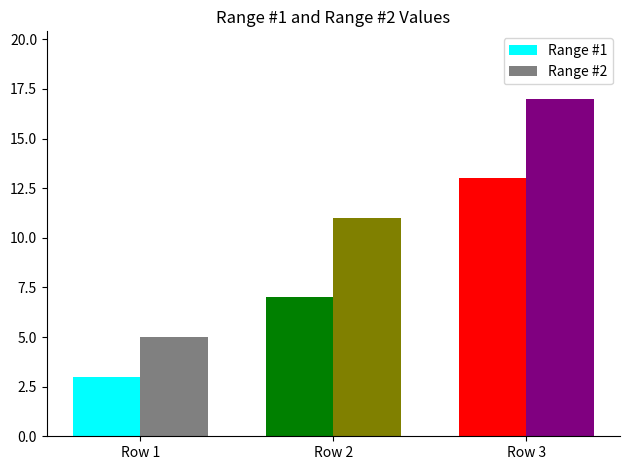

Reading left to right, extract all data points from this chart.

Range #1: Row 1=3	Row 2=7	Row 3=13
Range #2: Row 1=5	Row 2=11	Row 3=17